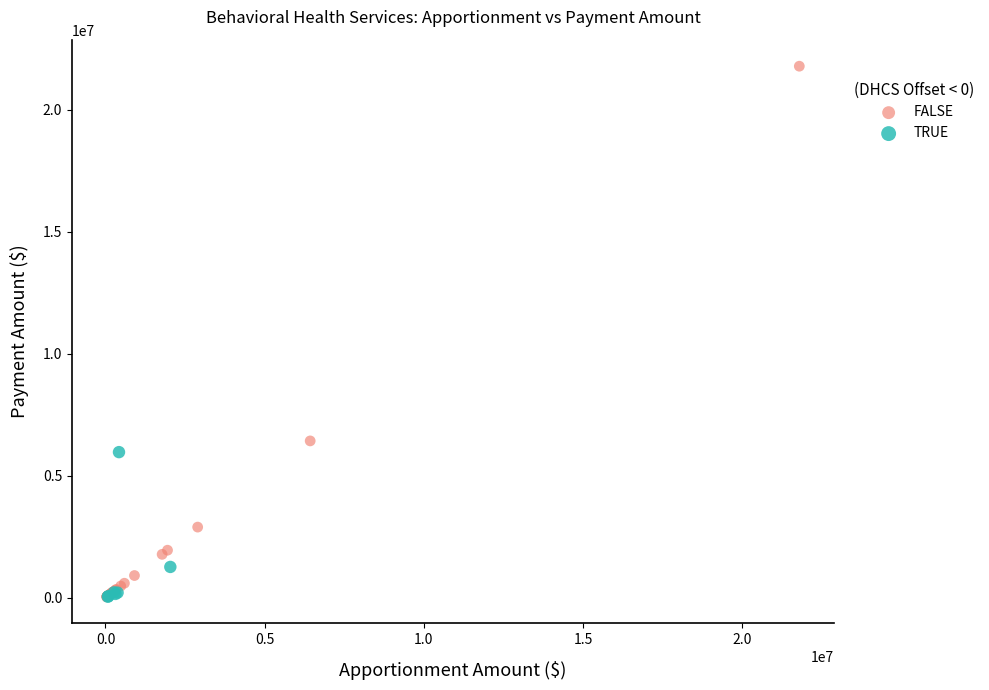

Which series has the widest spread of Y values?

FALSE